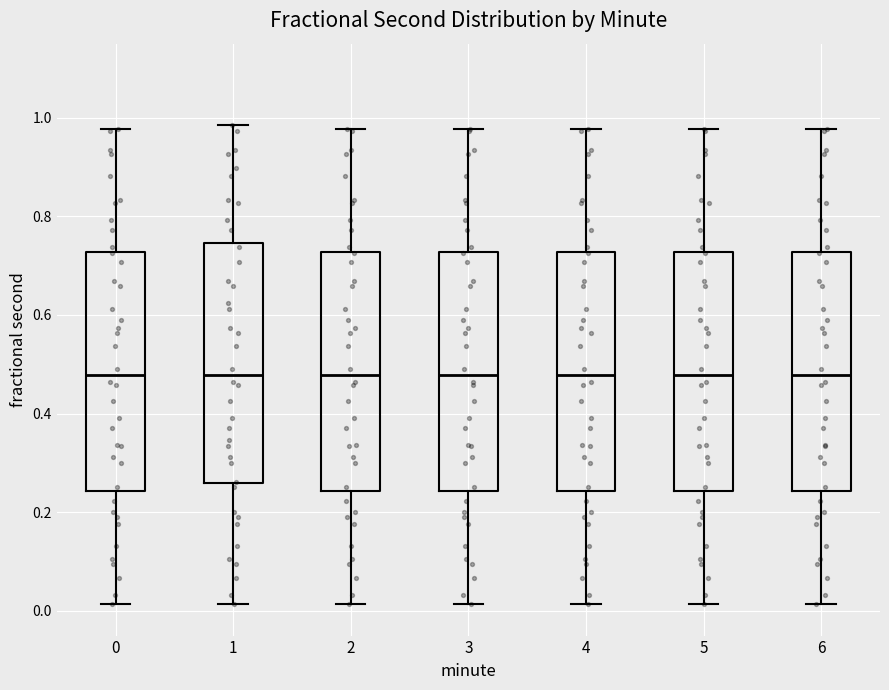

Reading left to right, read every box against the y-axis: the position of its median line, the range the box covers, and the ends of its whiskers. The values are not printed on the chart, so give them approximately, as read against the axis.

0: median 0.48, box 0.24 to 0.72, whiskers 0.02 to 0.98
1: median 0.48, box 0.26 to 0.74, whiskers 0.02 to 0.98
2: median 0.48, box 0.24 to 0.72, whiskers 0.02 to 0.98
3: median 0.48, box 0.24 to 0.72, whiskers 0.02 to 0.98
4: median 0.48, box 0.24 to 0.72, whiskers 0.02 to 0.98
5: median 0.48, box 0.24 to 0.72, whiskers 0.02 to 0.98
6: median 0.48, box 0.24 to 0.72, whiskers 0.02 to 0.98